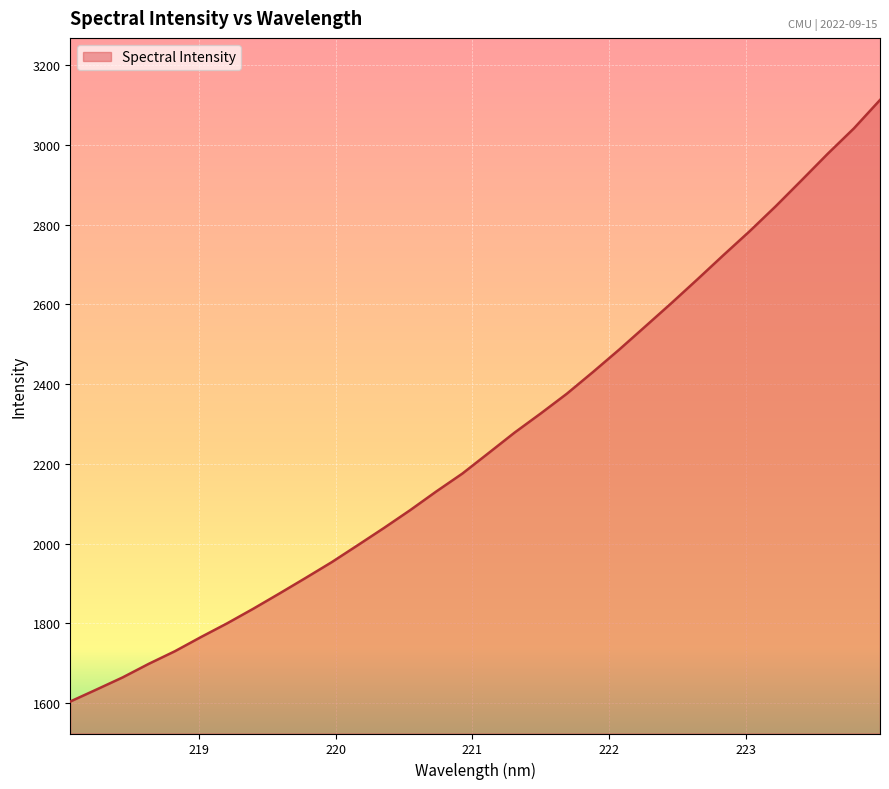

What is the difference between the maximum and minimum values?

1508.5